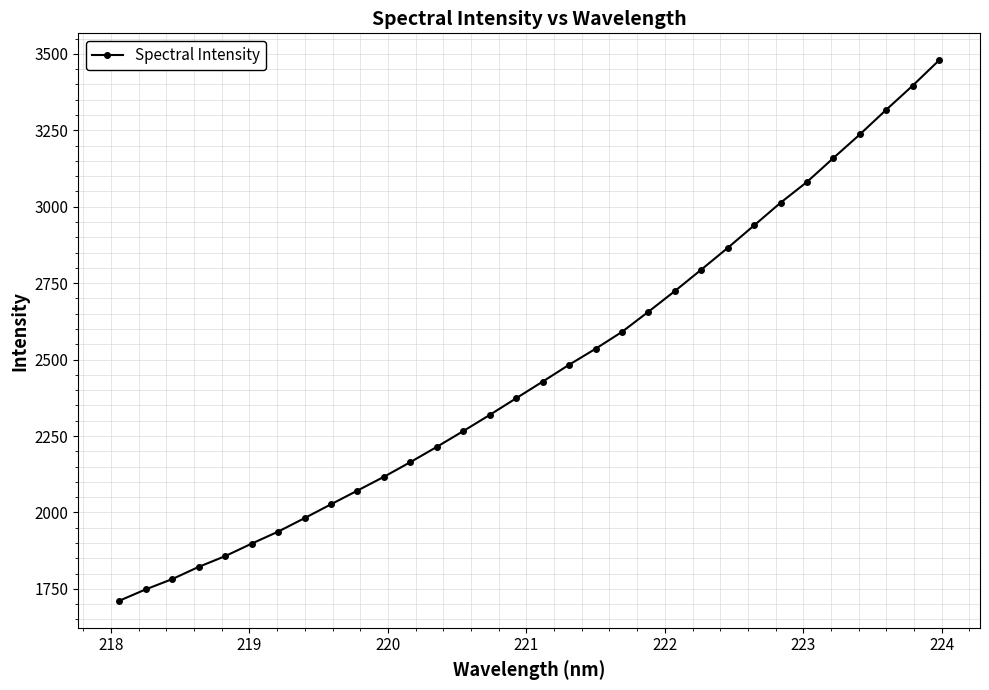

What is the maximum value shown in the chart?

3478.9